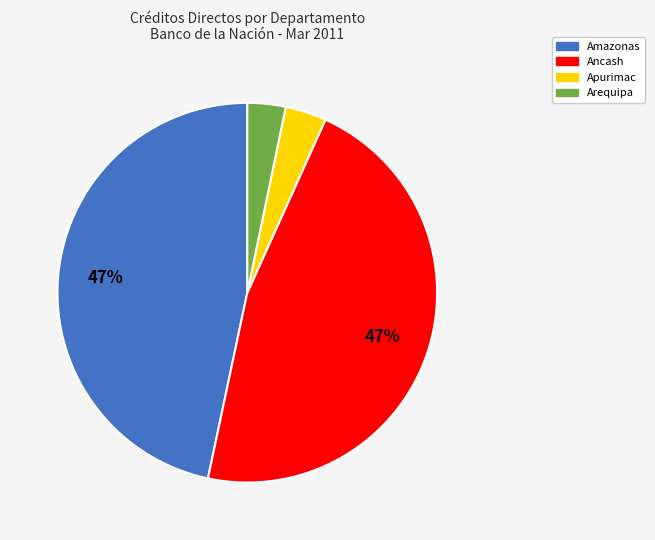

The Ancash slice represents 53% of the pie. True or false?

False